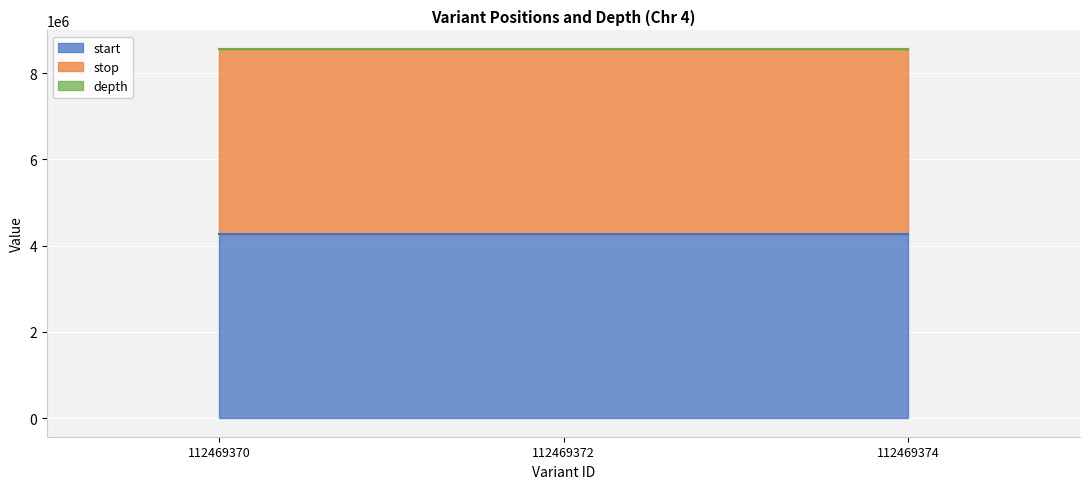

At which category does the chart reach its minimum across all series?

112469370